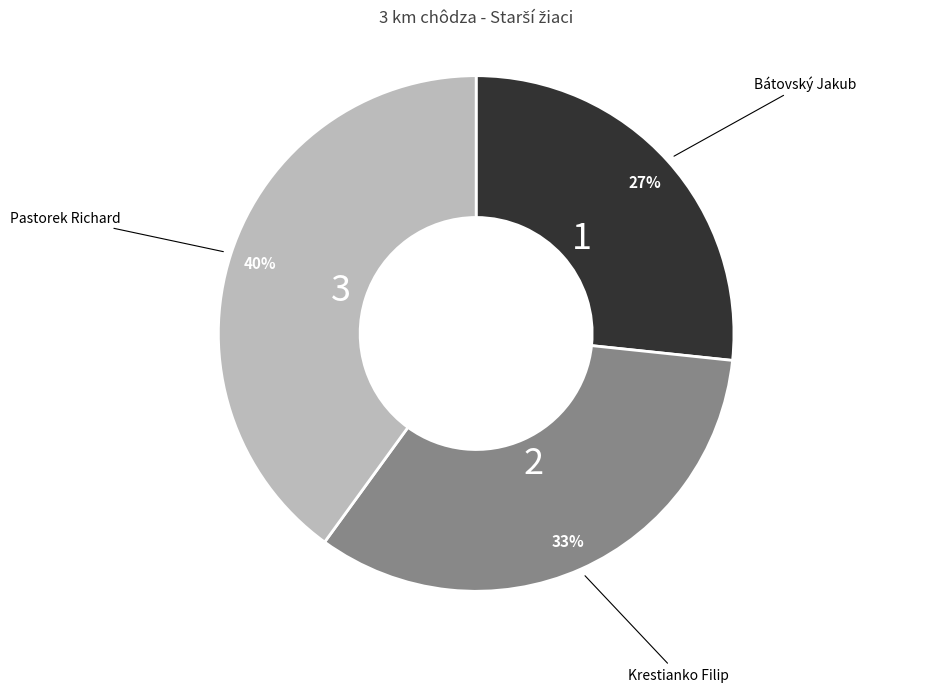

Is there any slice that represents more than half of the pie?

No